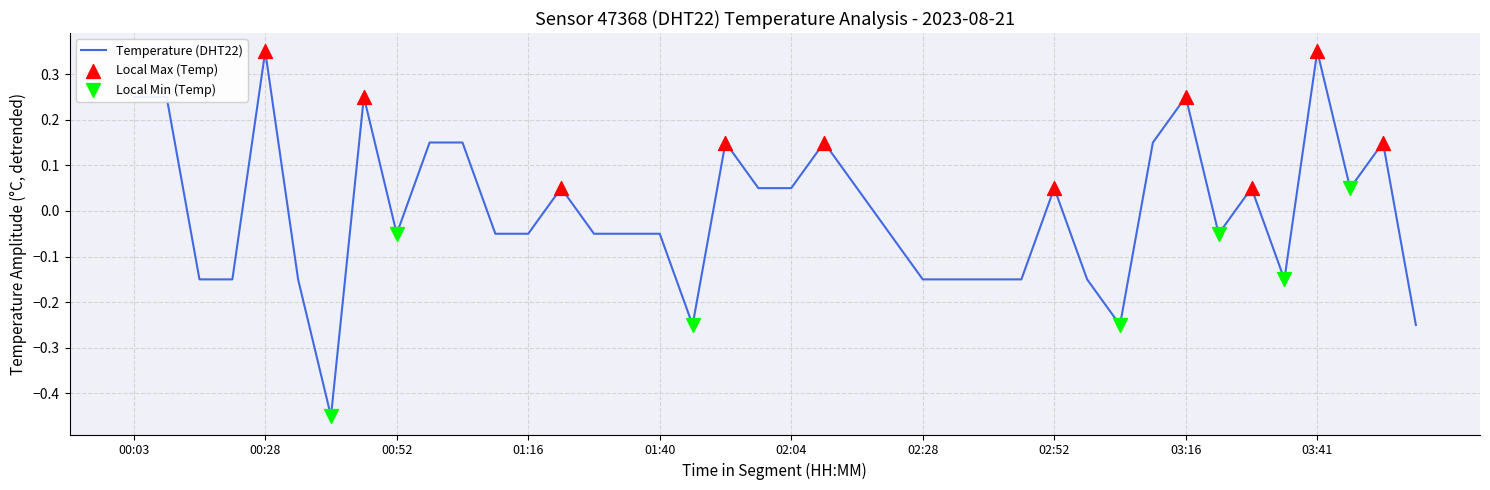

What is the difference between the maximum and minimum values?

0.8